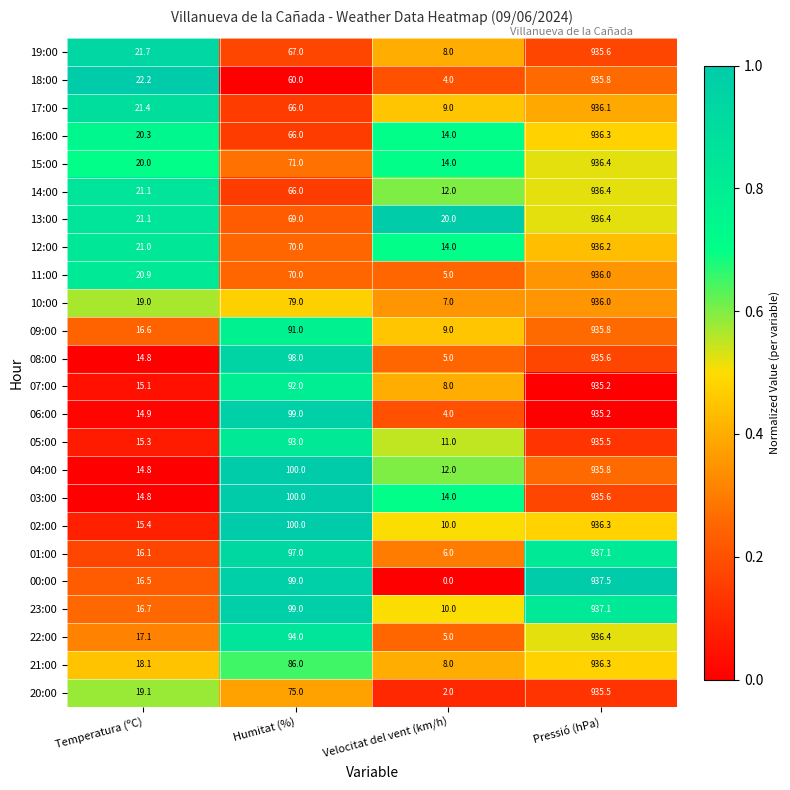

Which series has the largest total across all categories?

03:00